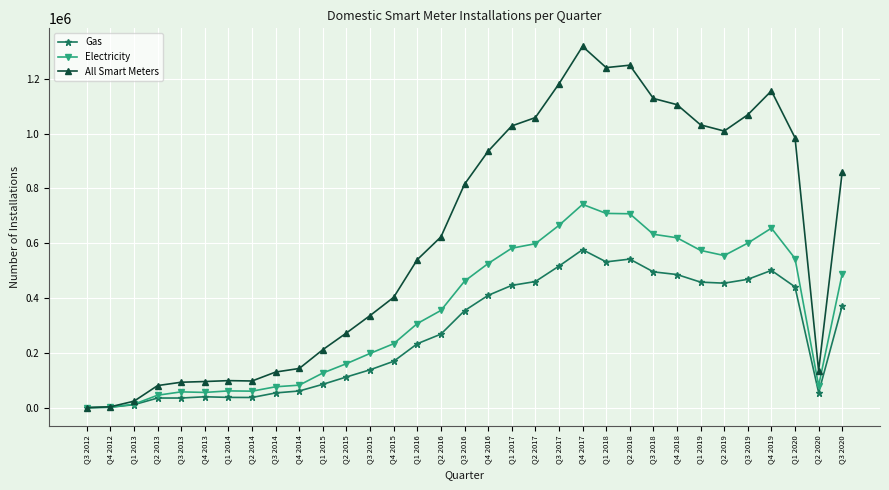

Where is Electricity nearest to the value 370791?

Q2 2016